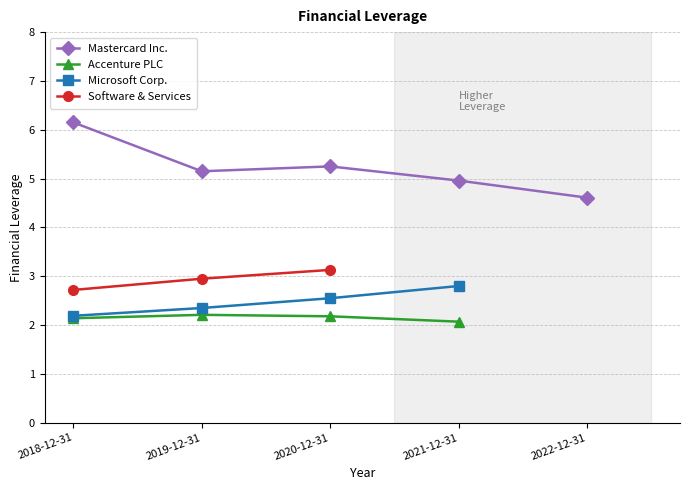

True or false: Accenture PLC and Mastercard Inc. cross at least once.

False